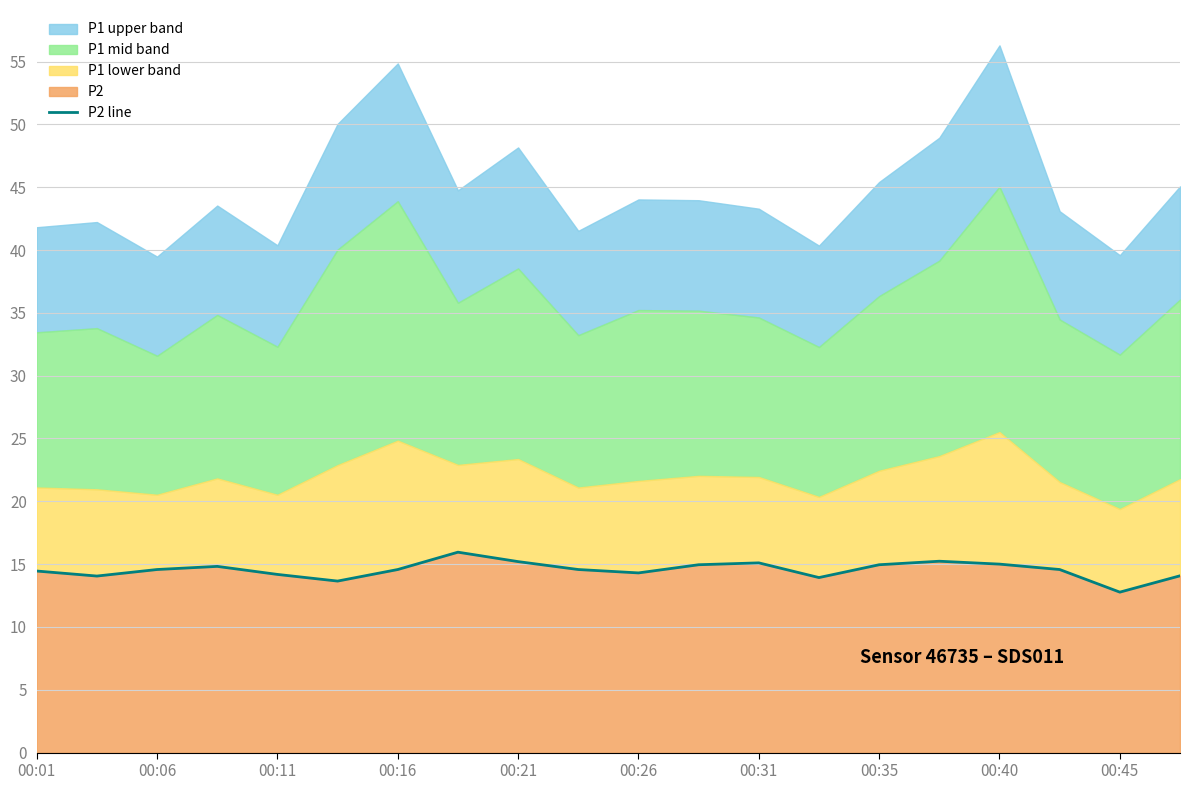

What is the smallest value displayed?

12.8